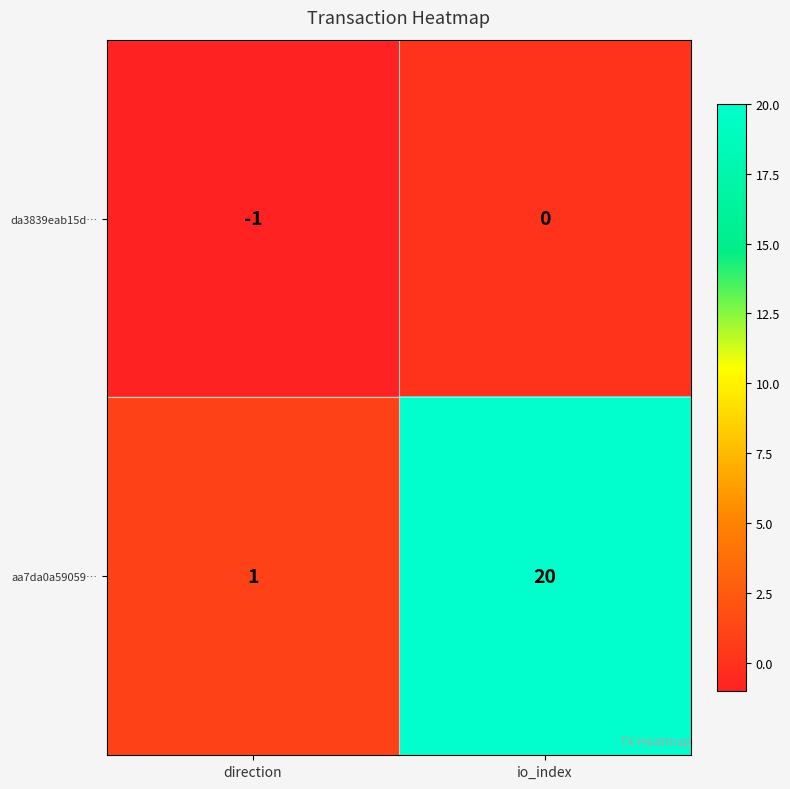

Read the aa7da0a59059… value at io_index.

20